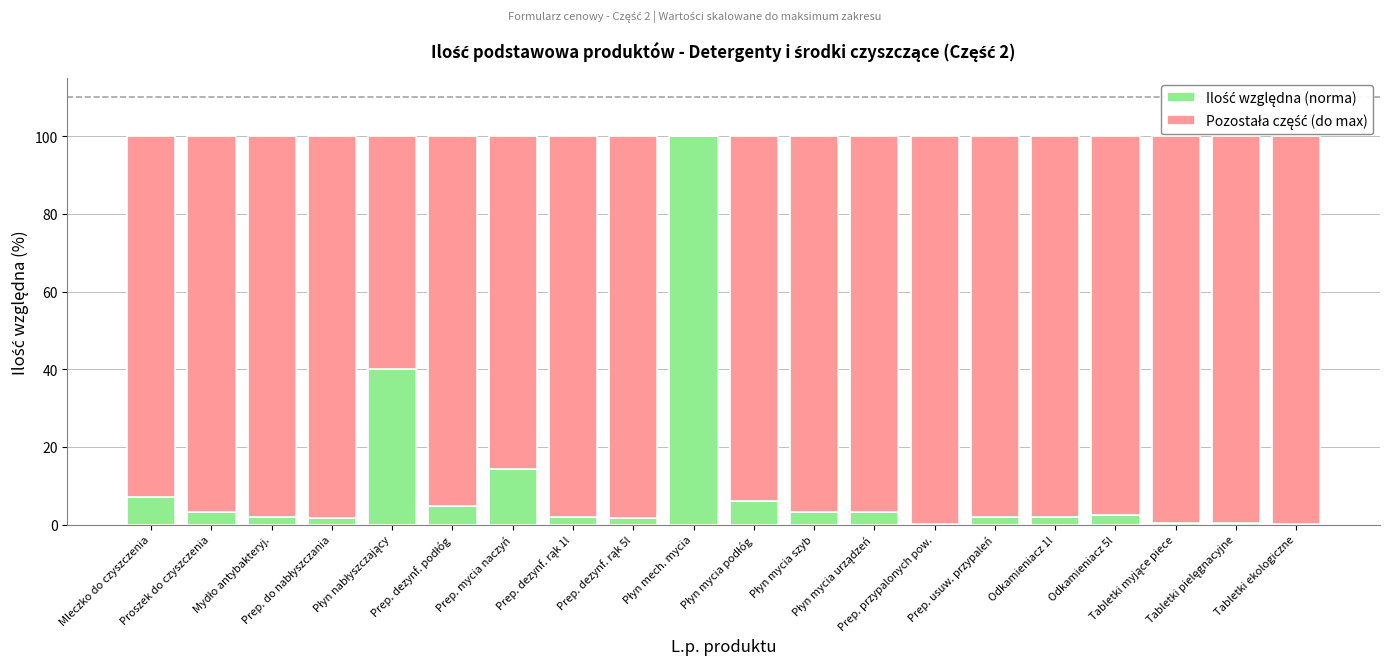

The value of Ilość względna (norma) at Płyn nabłyszczający is 40.0. True or false?

True